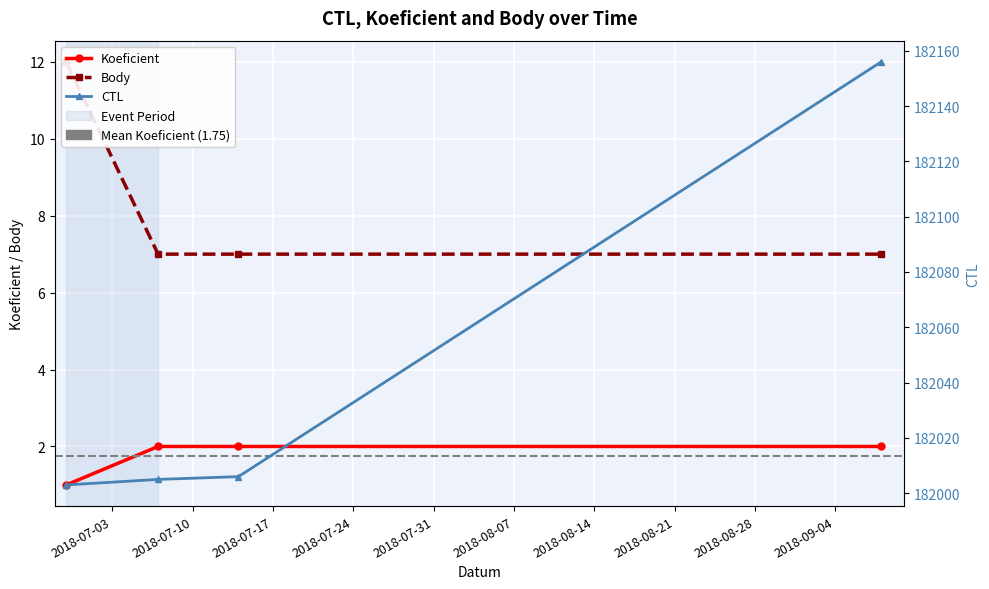

List the labels in order of CTL value, smallest first.

2018-06-29, 2018-07-07, 2018-07-14, 2018-09-08